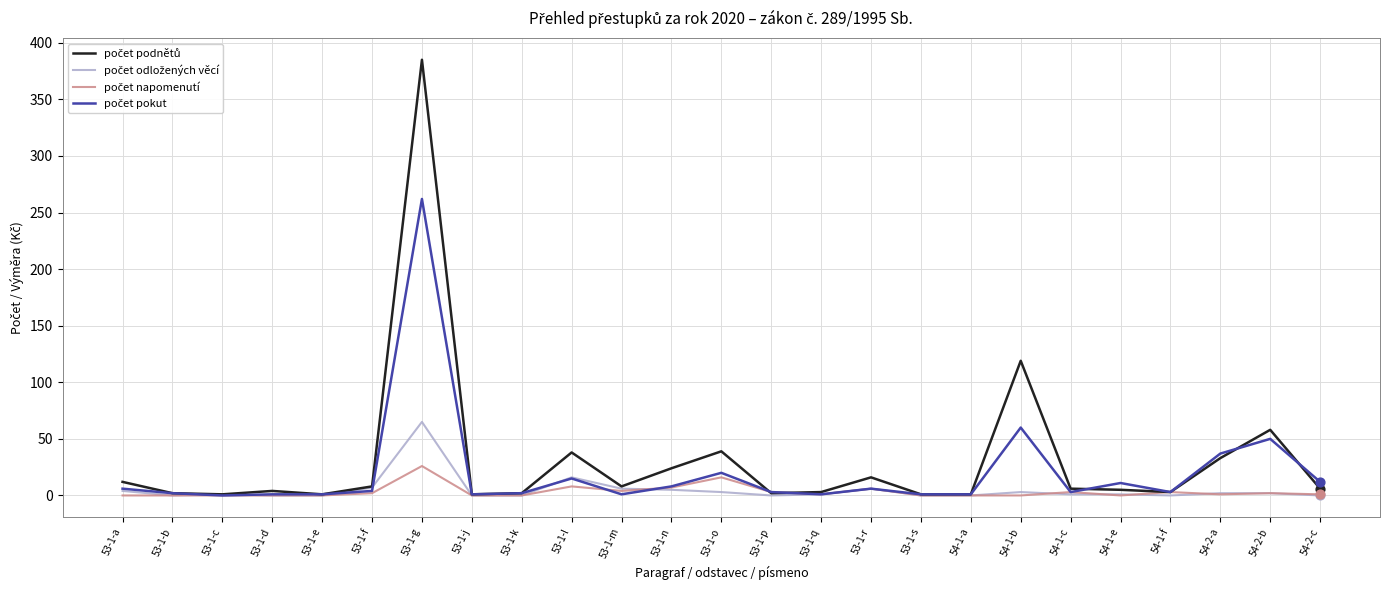

At which category is the sum across all series the highest?

53-1-g